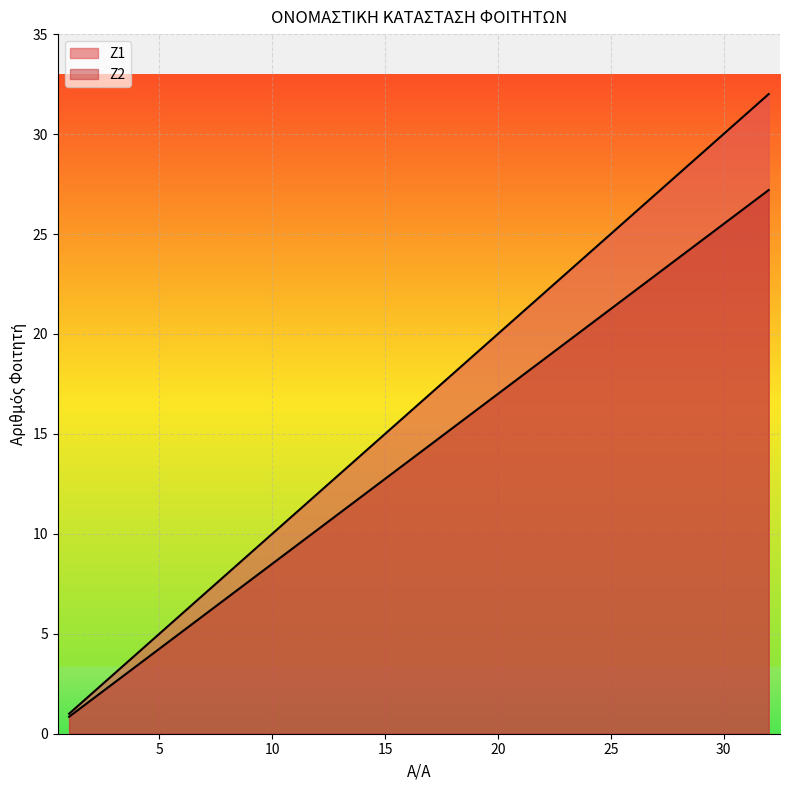

What is the approximate value of Ζ1 at 16?

16.0